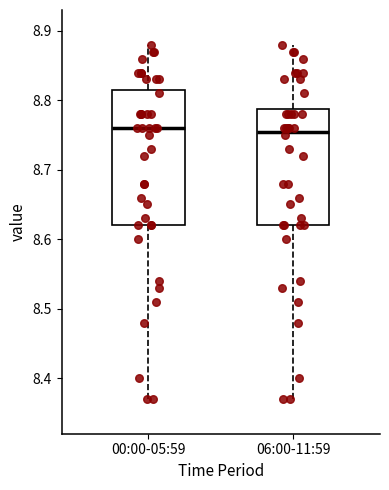

Reading left to right, transcribe this box plot: for each box, give where its median line is, the range the box spans, and where its two whiskers end, as read against the y-axis. The values are not printed on the chart, so give them approximately, as read against the axis.

00:00-05:59: median 8.76, box 8.62 to 8.82, whiskers 8.37 to 8.88
06:00-11:59: median 8.76, box 8.62 to 8.79, whiskers 8.37 to 8.88